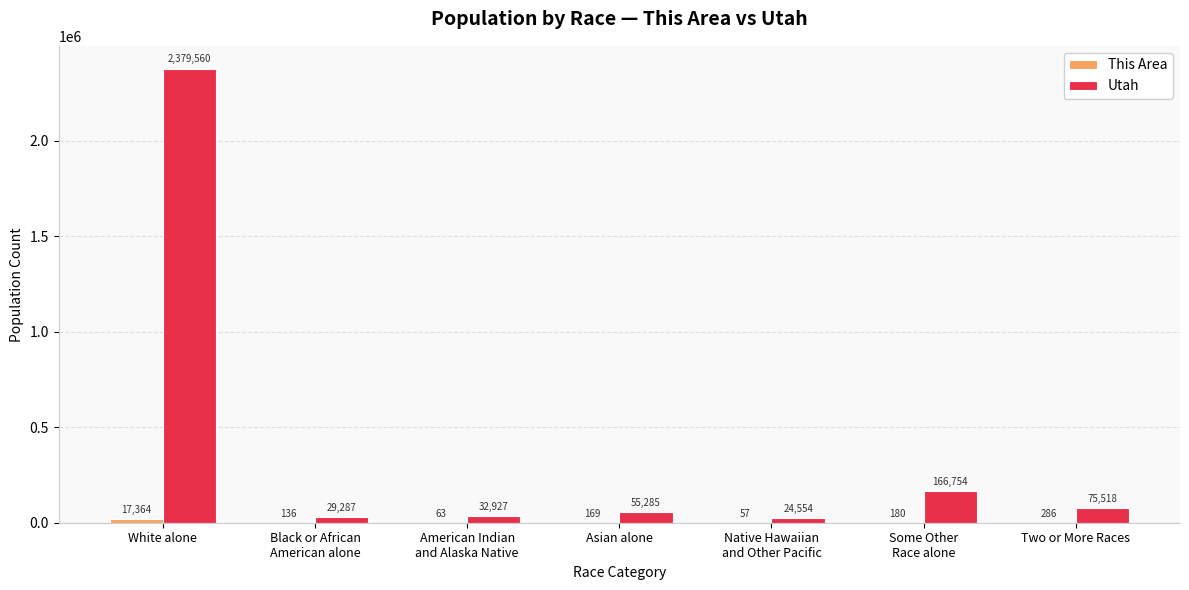

What is the sum of all Utah values?

2763885